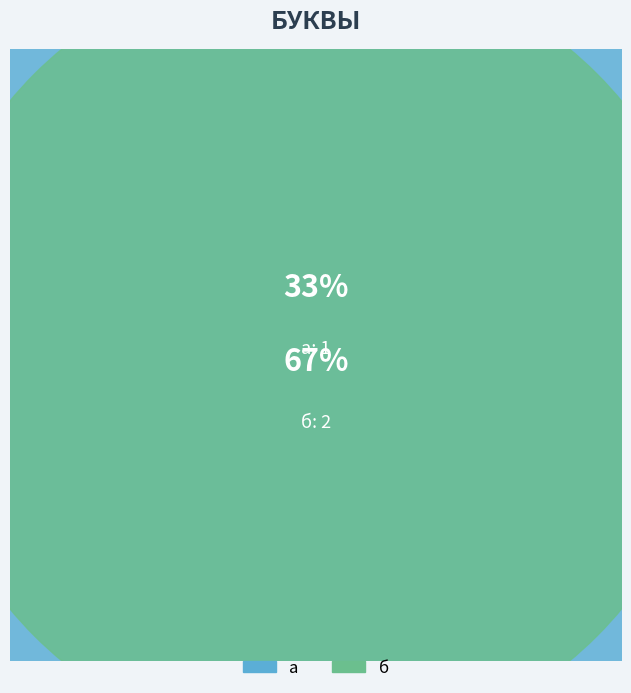

Between а and б, which is larger?

б